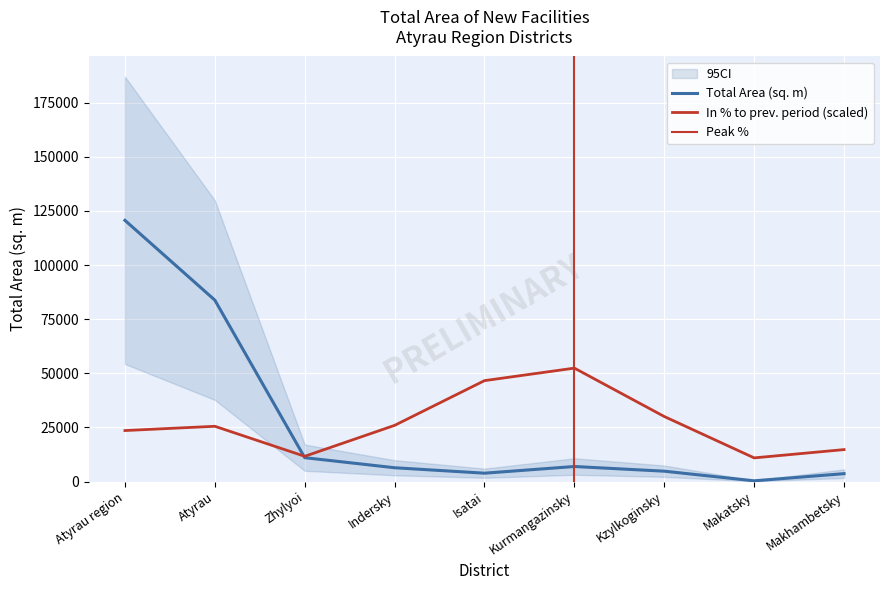

Which series has the largest total across all categories?

In % to prev. period